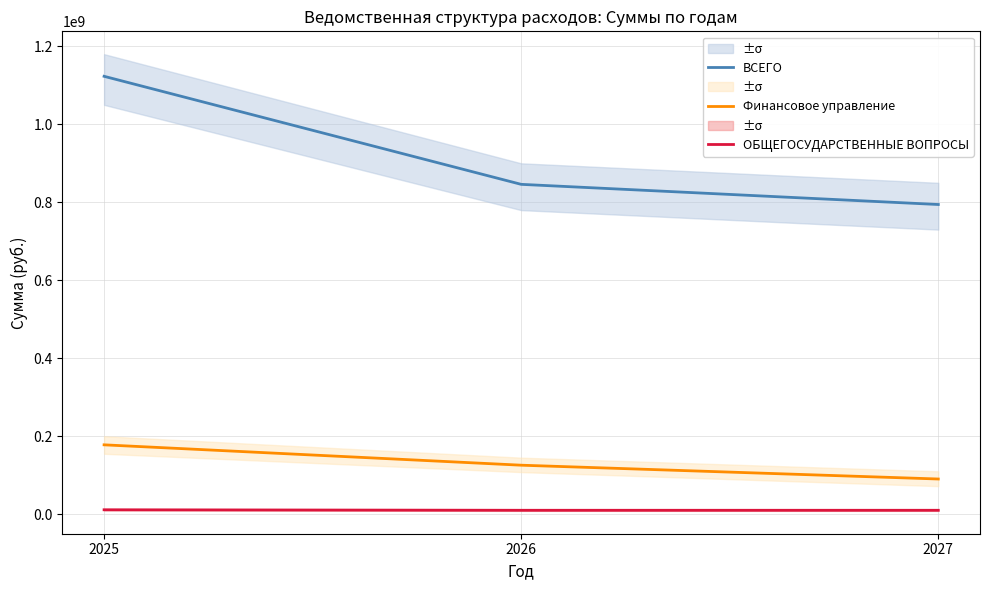

What is the smallest value displayed?

10055060.2